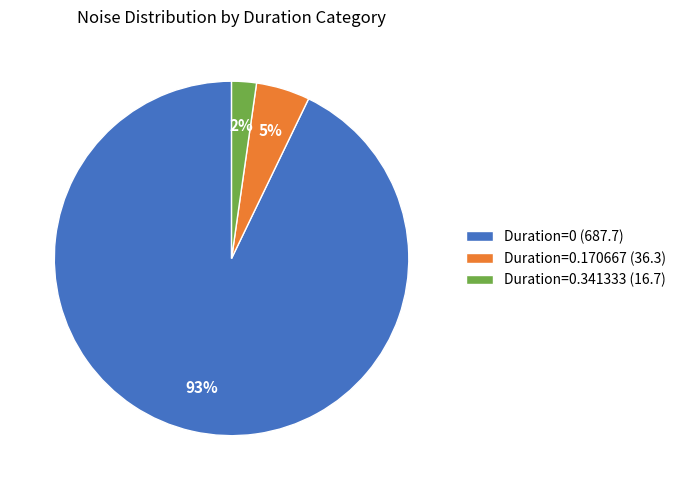

To the nearest percent, what is the difference between the largest and smallest slice percentages?

91%